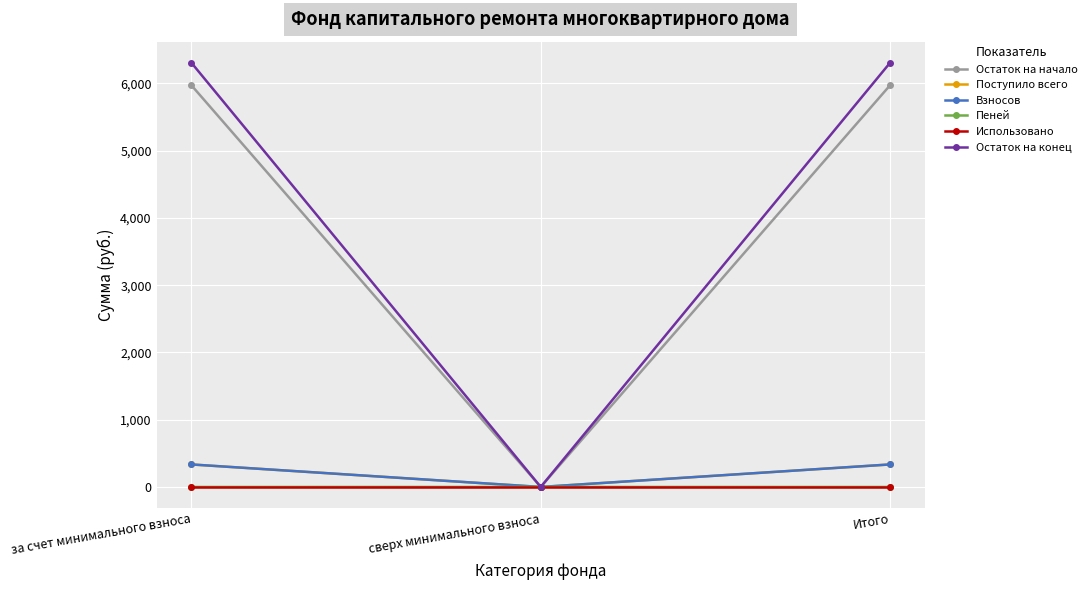

What is the difference between the Взносов values at за счет минимального взноса and сверх минимального взноса?

334.8